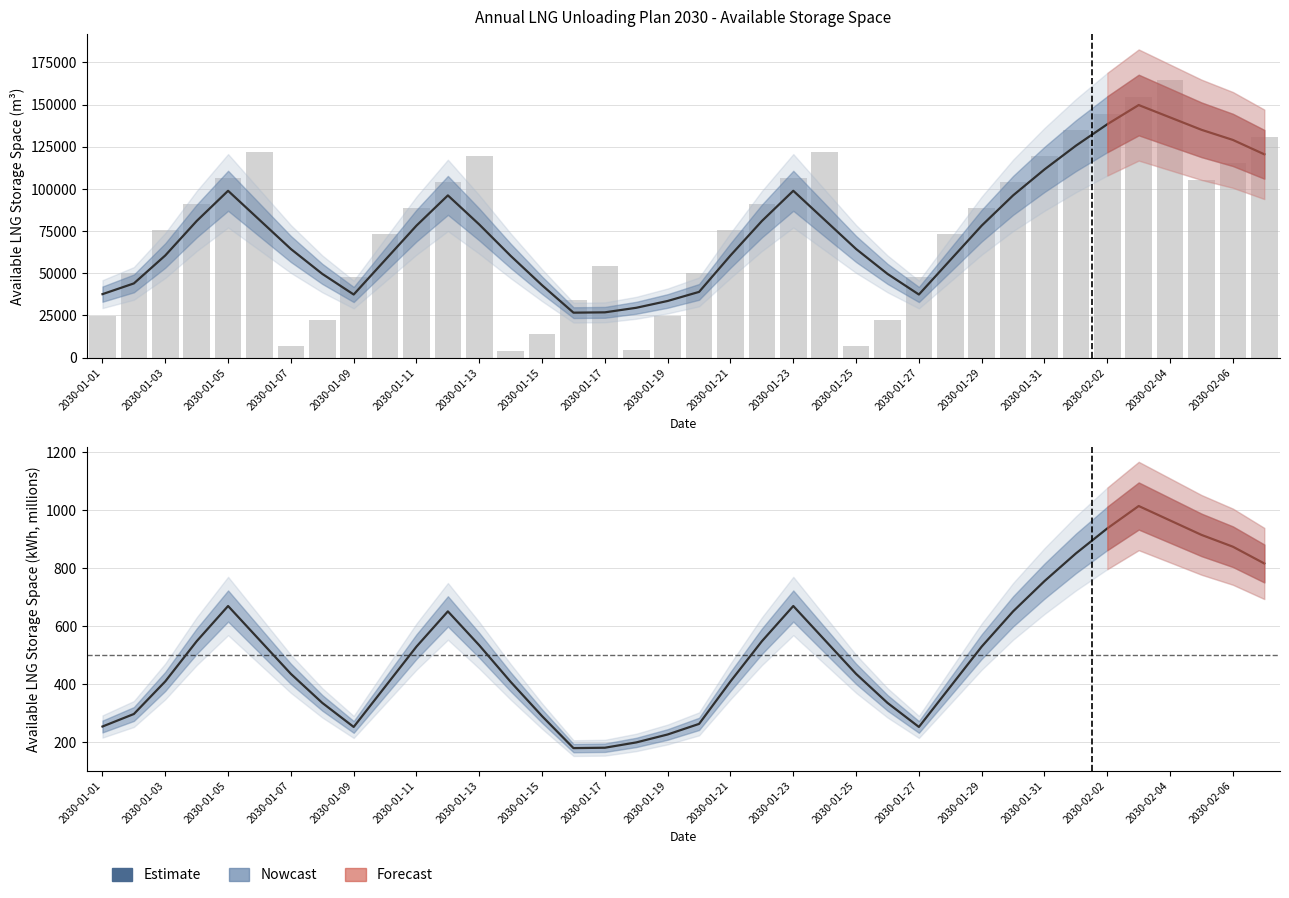

Between 2030-01-07 and 2030-01-21, which is larger?

2030-01-07